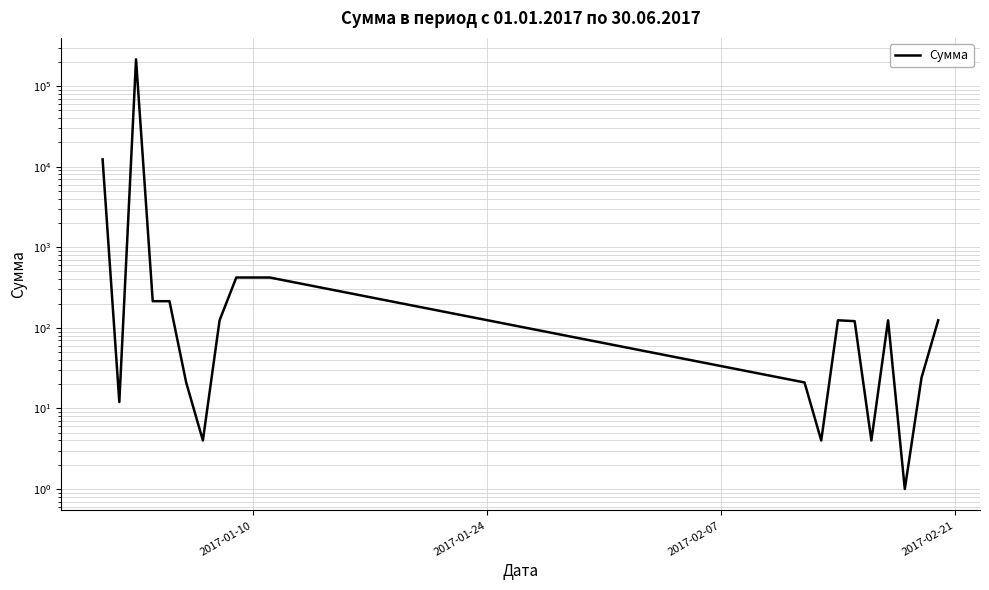

The chart shows a value of 175 at 7. True or false?

False